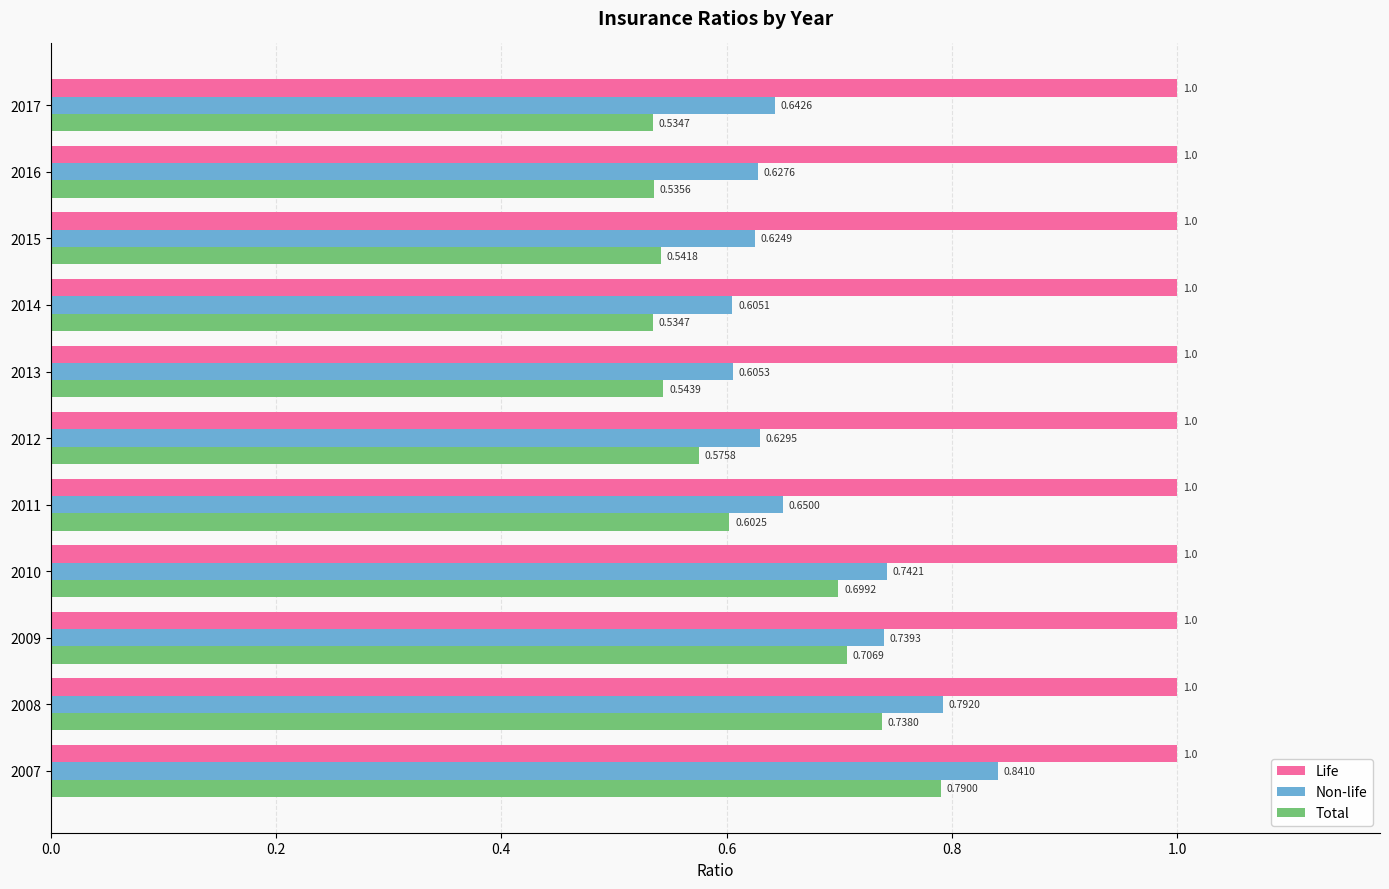

What is the sum of all Non-life values?

7.5